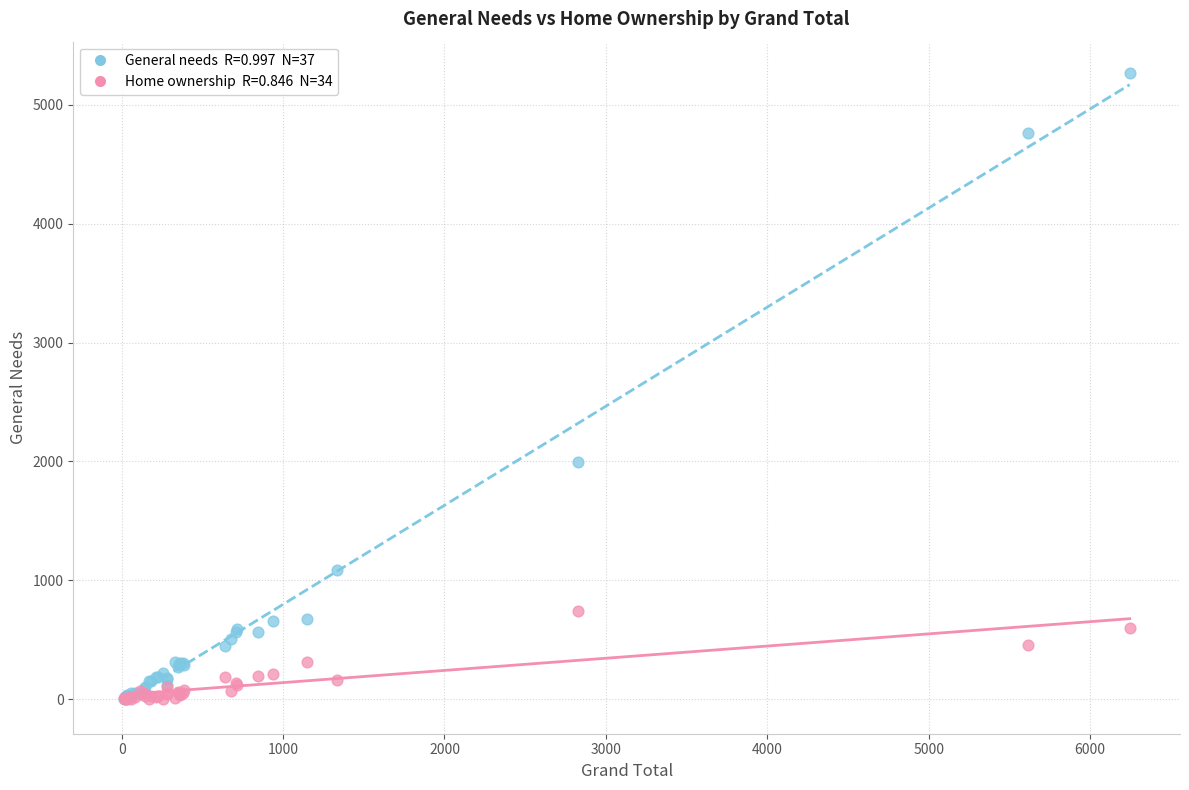

Across all series, what Y value is closest to 2632?

1997